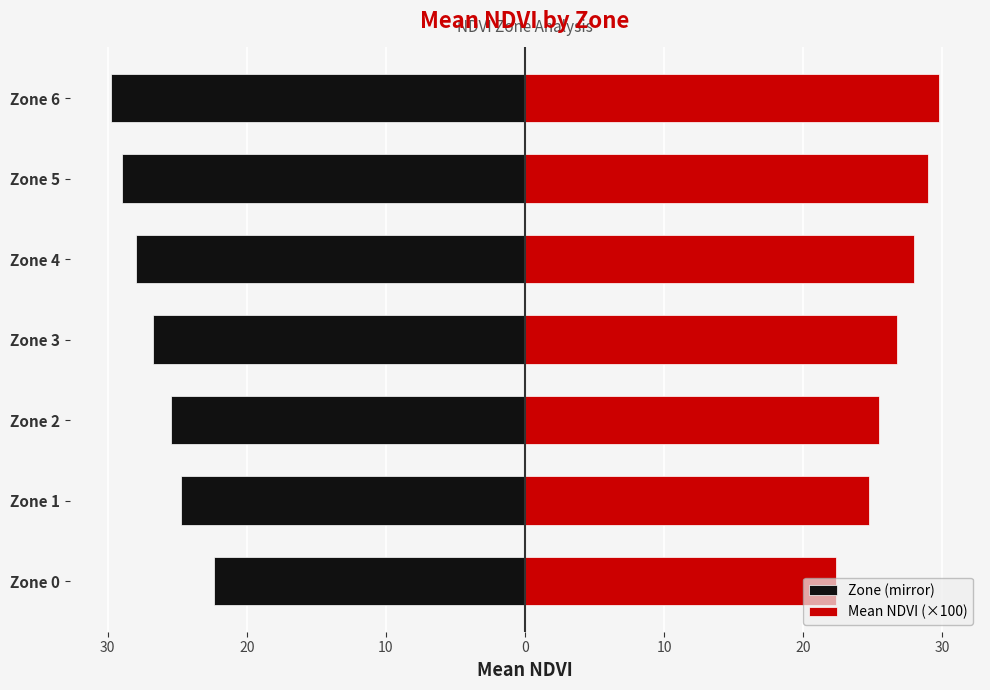

What is the difference between the highest and lowest values at 20?

50.8